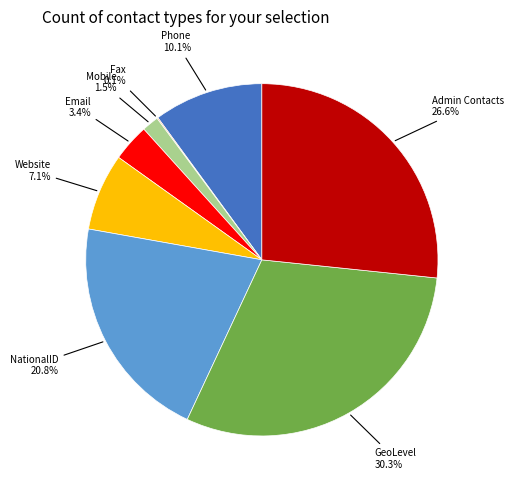

Does any single category account for the majority?

No